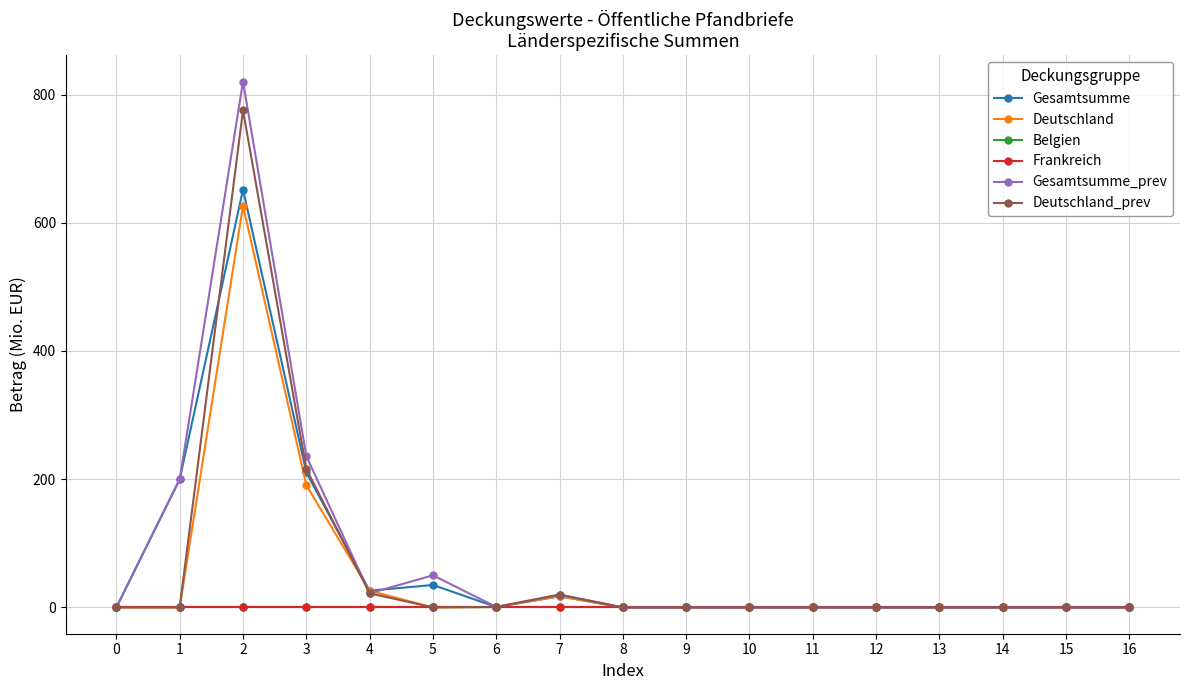

Does the chart have visible grid lines?

Yes